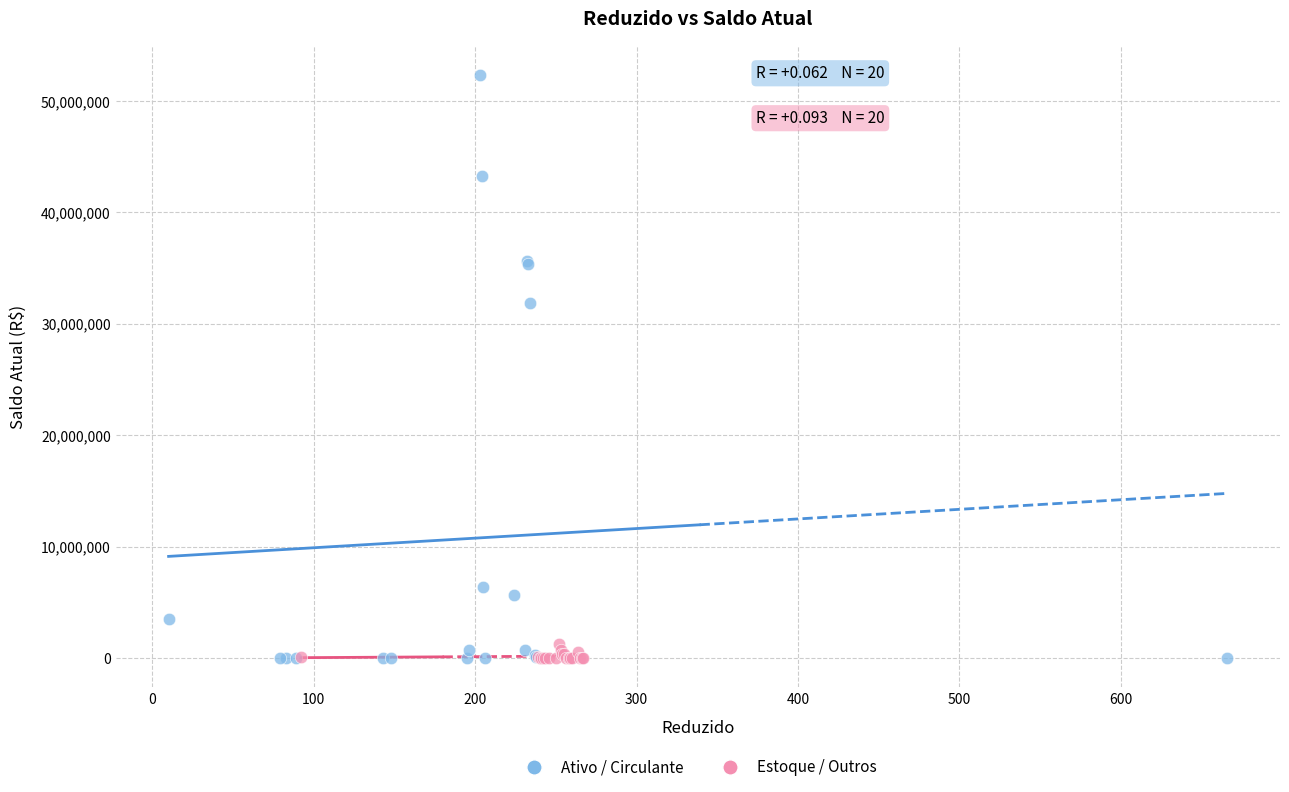

Which series reaches the maximum Y coordinate?

Ativo / Circulante